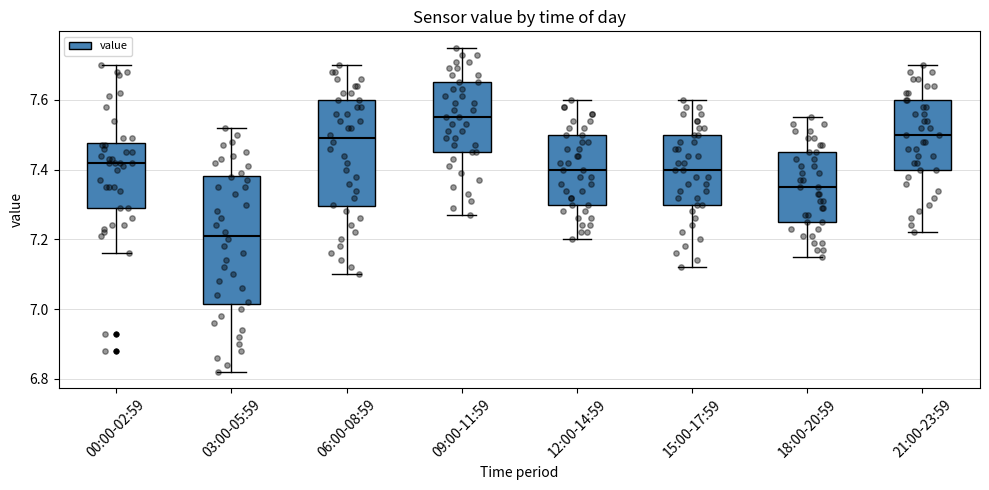

Reading left to right, read every box against the y-axis: the position of its median line, the range the box covers, and the ends of its whiskers. The values are not printed on the chart, so give them approximately, as read against the axis.

00:00-02:59: median 7.42, box 7.30 to 7.48, whiskers 7.16 to 7.70
03:00-05:59: median 7.22, box 7.02 to 7.38, whiskers 6.82 to 7.52
06:00-08:59: median 7.50, box 7.30 to 7.60, whiskers 7.10 to 7.70
09:00-11:59: median 7.56, box 7.46 to 7.66, whiskers 7.28 to 7.76
12:00-14:59: median 7.40, box 7.30 to 7.50, whiskers 7.20 to 7.60
15:00-17:59: median 7.40, box 7.30 to 7.50, whiskers 7.12 to 7.60
18:00-20:59: median 7.36, box 7.26 to 7.46, whiskers 7.16 to 7.56
21:00-23:59: median 7.50, box 7.40 to 7.60, whiskers 7.22 to 7.70